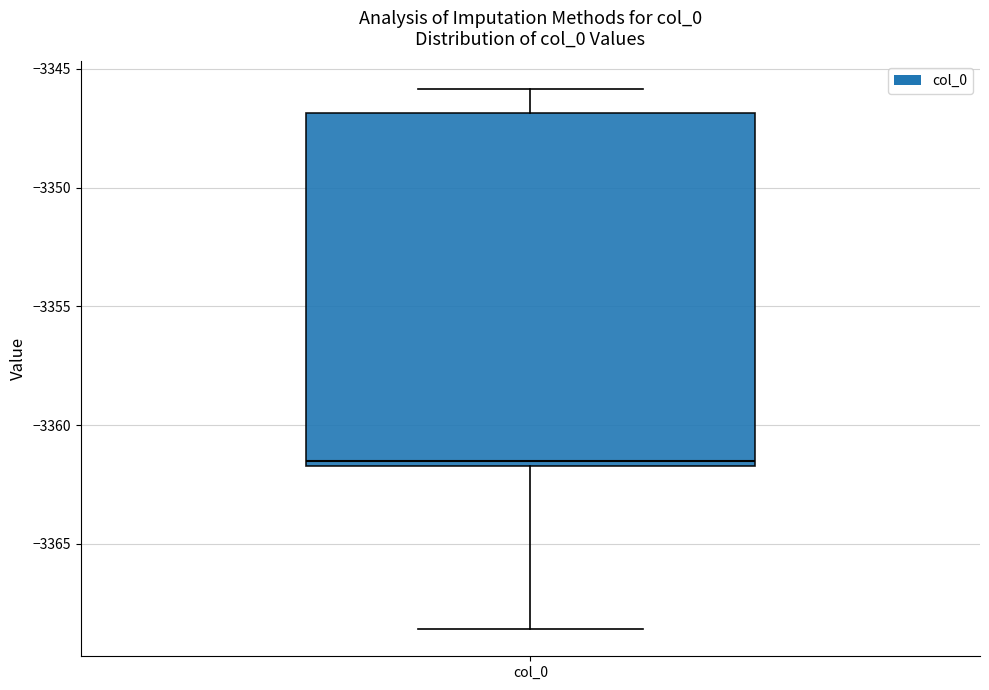

Read this box plot against the y-axis: the position of the median line, the range covered by the box, and the ends of both whiskers. The values are not printed on the chart, so give them approximately, as read against the axis.

median -3361.5 (just above the box's lower edge), box -3361.5 to -3347.0, whiskers -3368.5 to -3346.0